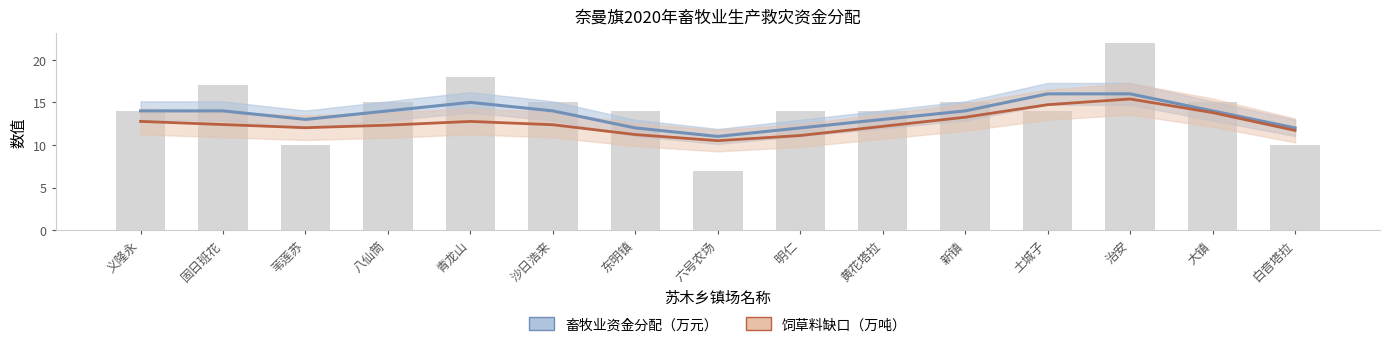

What is the sum of all 畜牧业资金分配（万元） values?

204.0